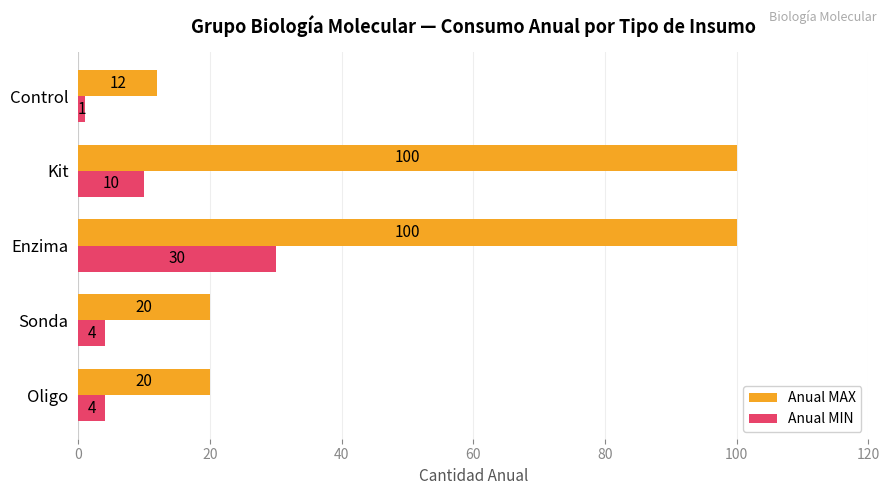

What is the difference between the maximum and minimum values in the Anual MAX series?

88